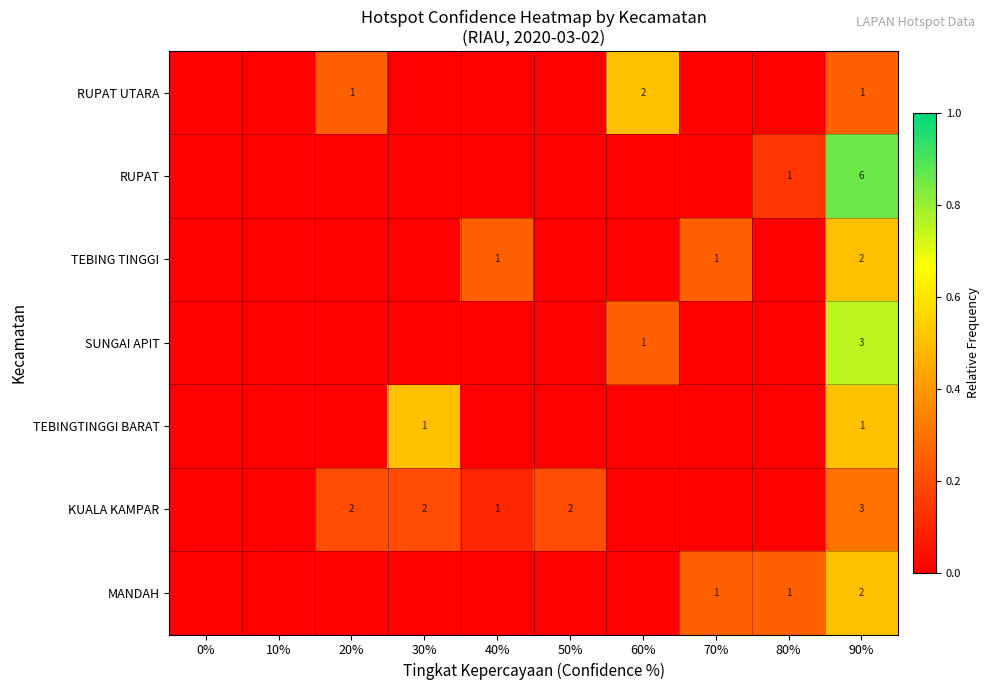

Is it true that SUNGAI APIT equals 1 at 60%?

True